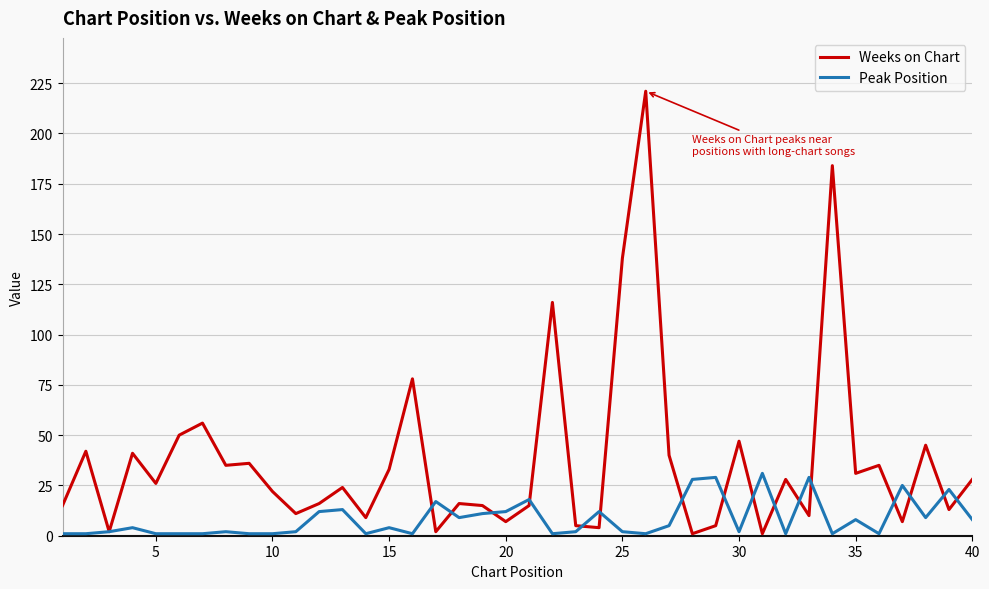

Which series has the largest range (max minus min)?

Weeks on Chart